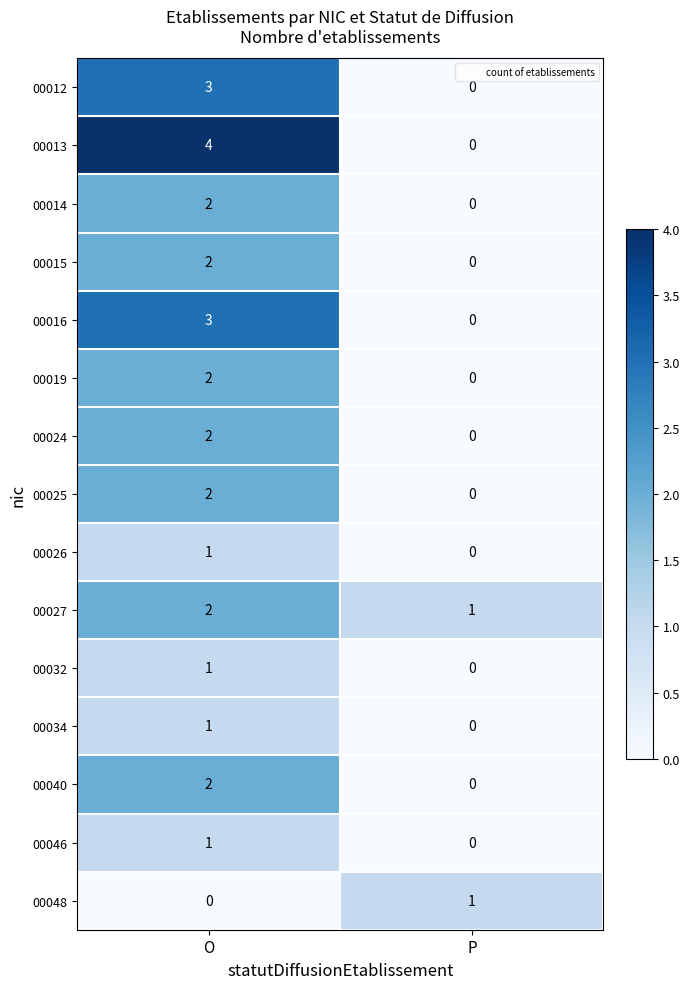

At which label does 00034 reach its minimum?

P